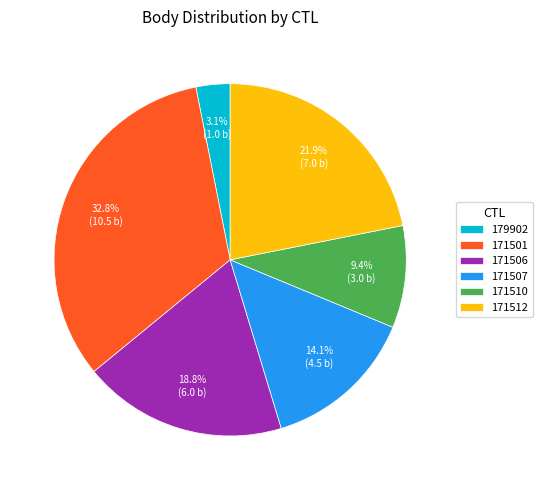

Between 171501 and 171512, which is larger?

171501